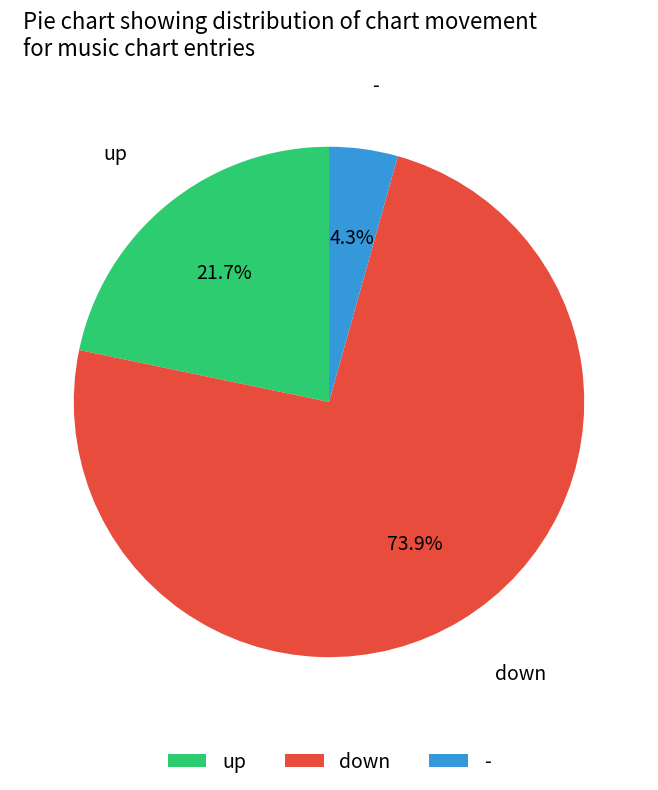

What percentage is the - slice, to the nearest percent?

4%